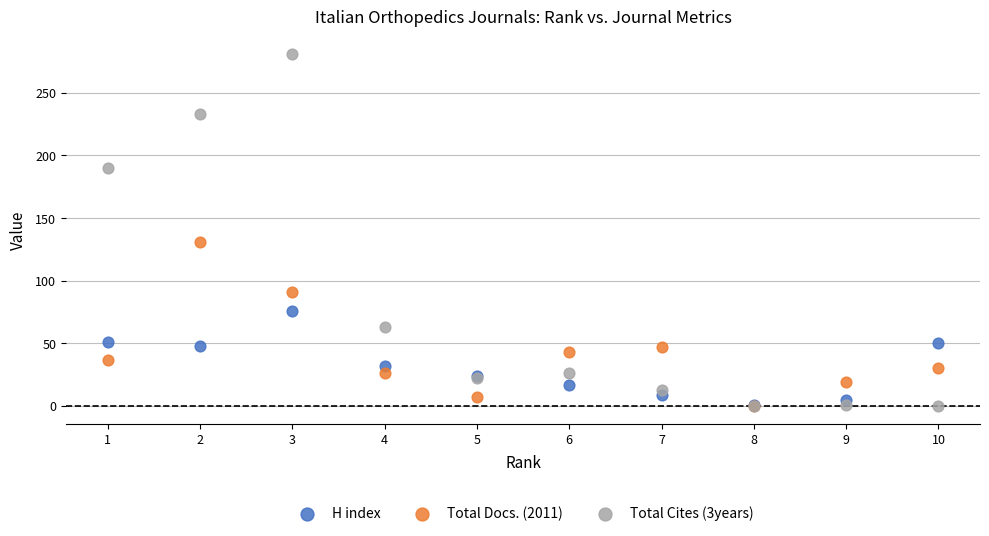

Across all series, what Y value is closest to 140?

131